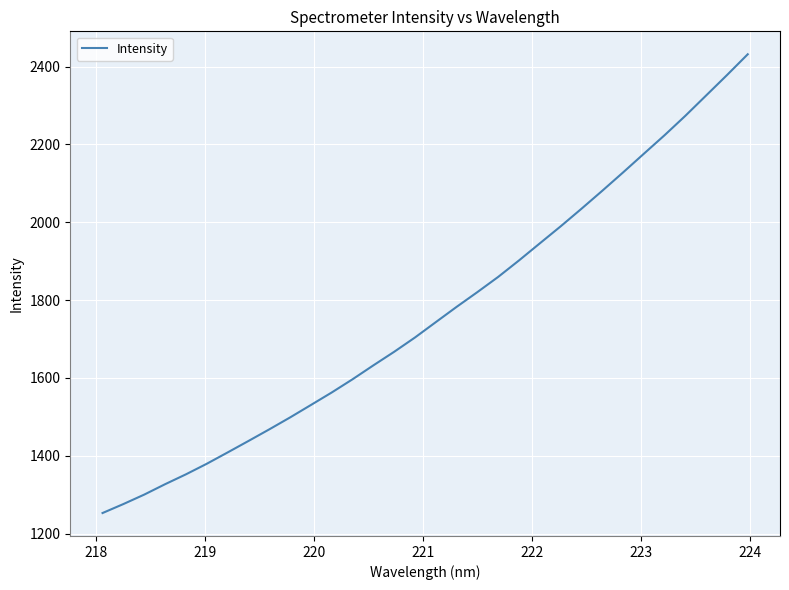

What is the minimum value shown in the chart?

1252.7